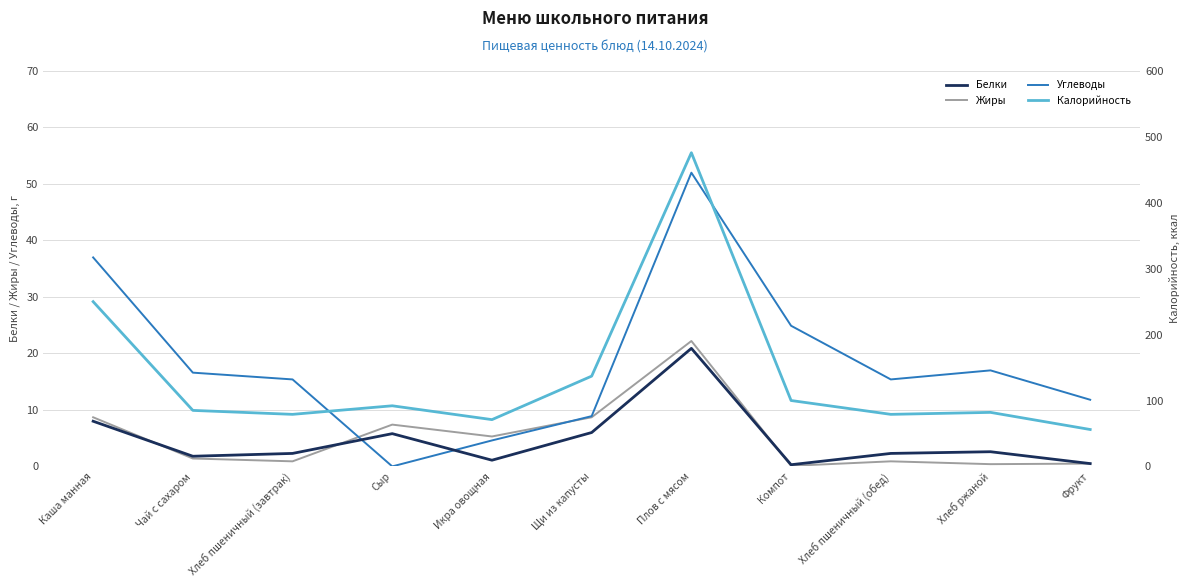

The value of Углеводы at Плов с мясом is 52.0. True or false?

True